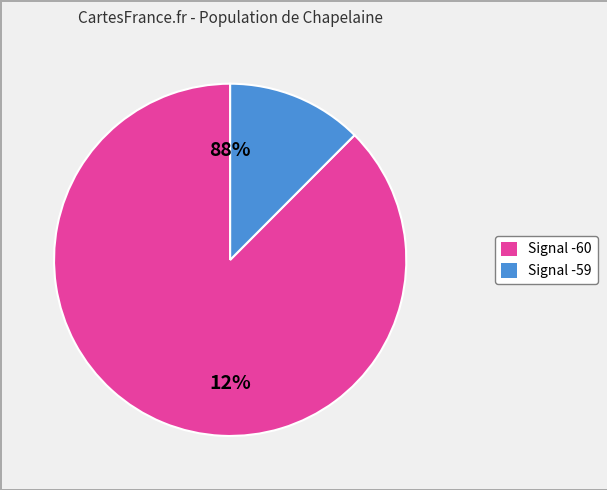

Which has a higher value, -60 or -59?

-60